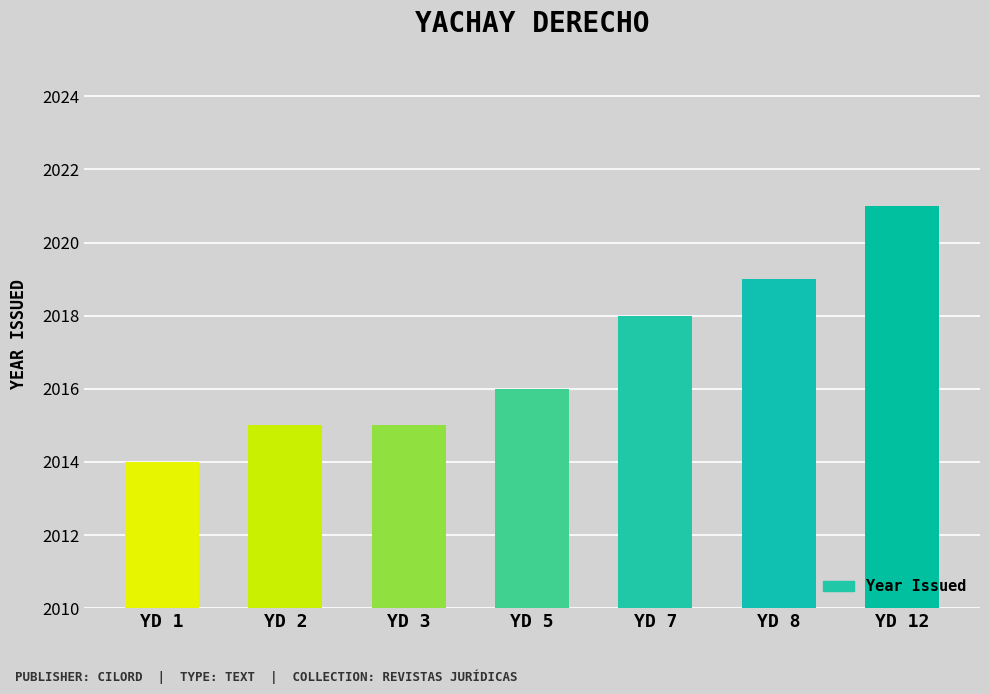

How many values are between 2015 and 2019?

5